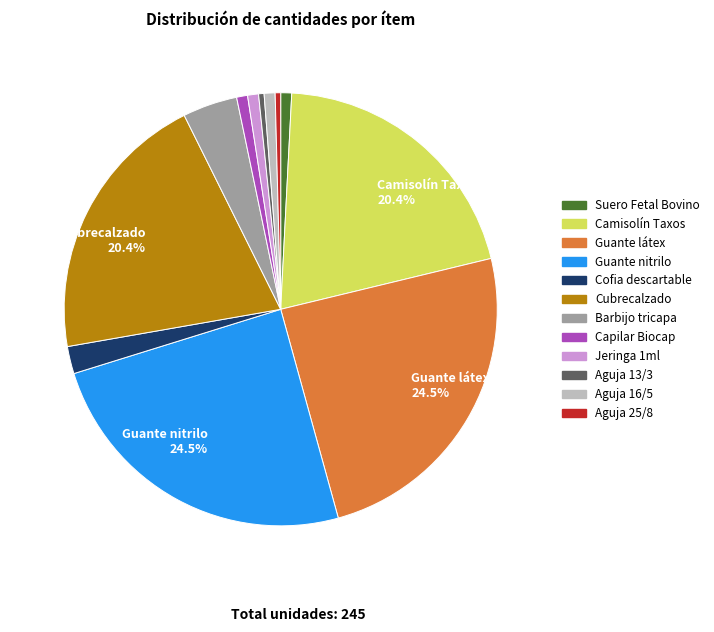

Is there any slice that represents more than half of the pie?

No